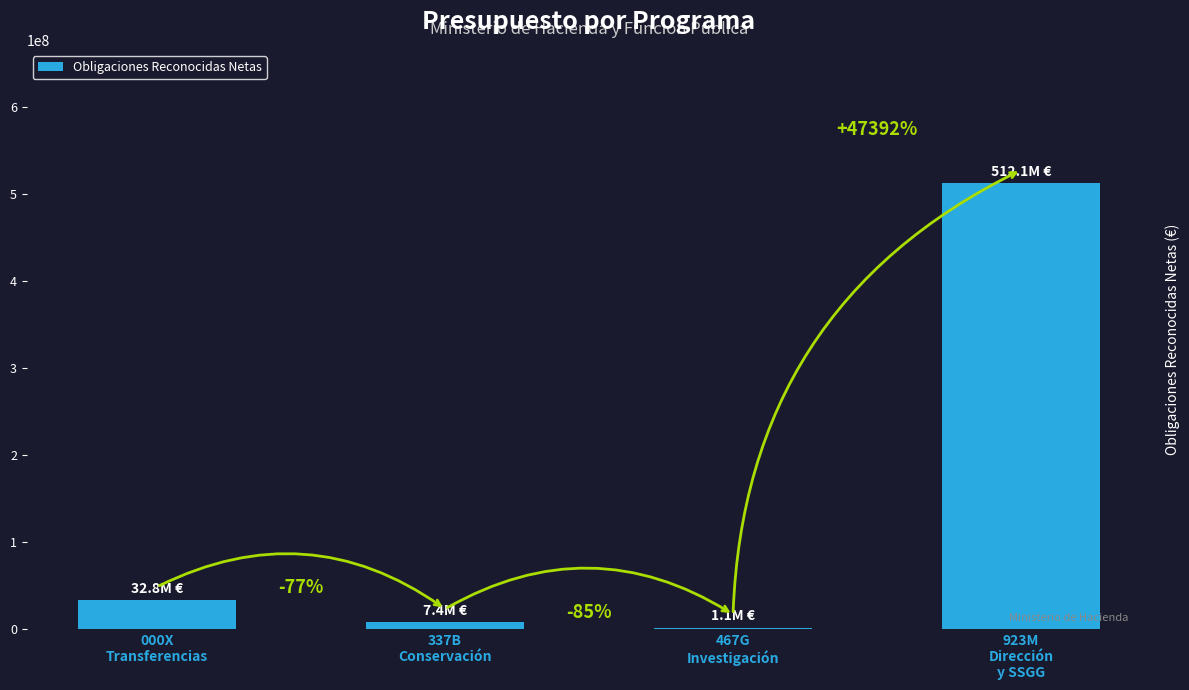

Which category has the lowest value across all series?

467G
Investigación